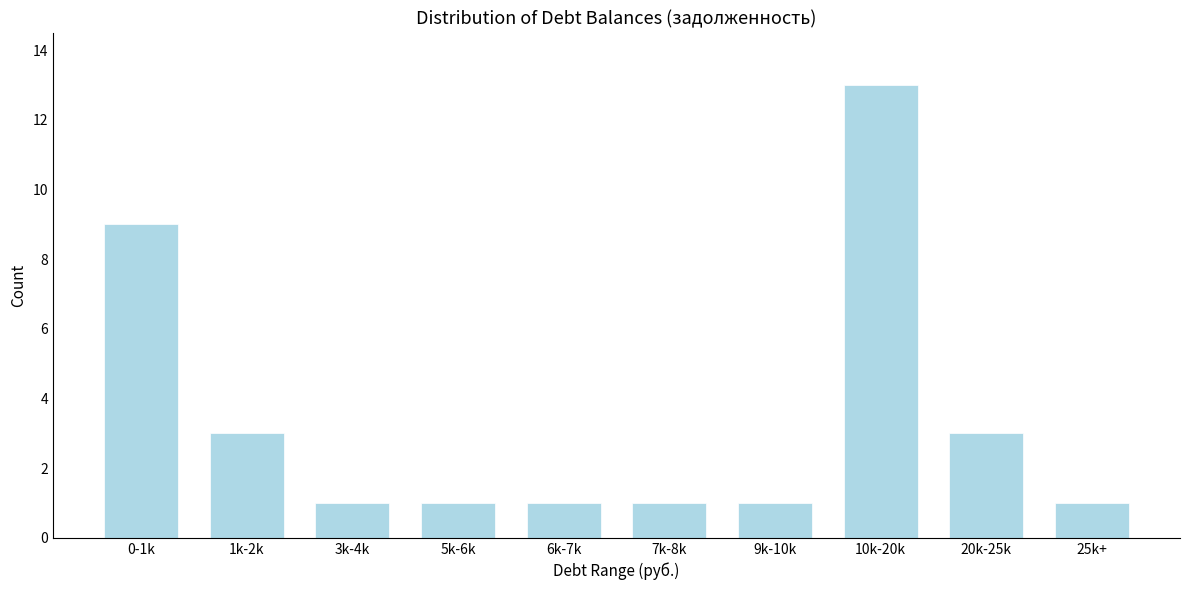

Reading left to right, what are all the values shown in this chart?

9	3	1	1	1	1	1	13	3	1